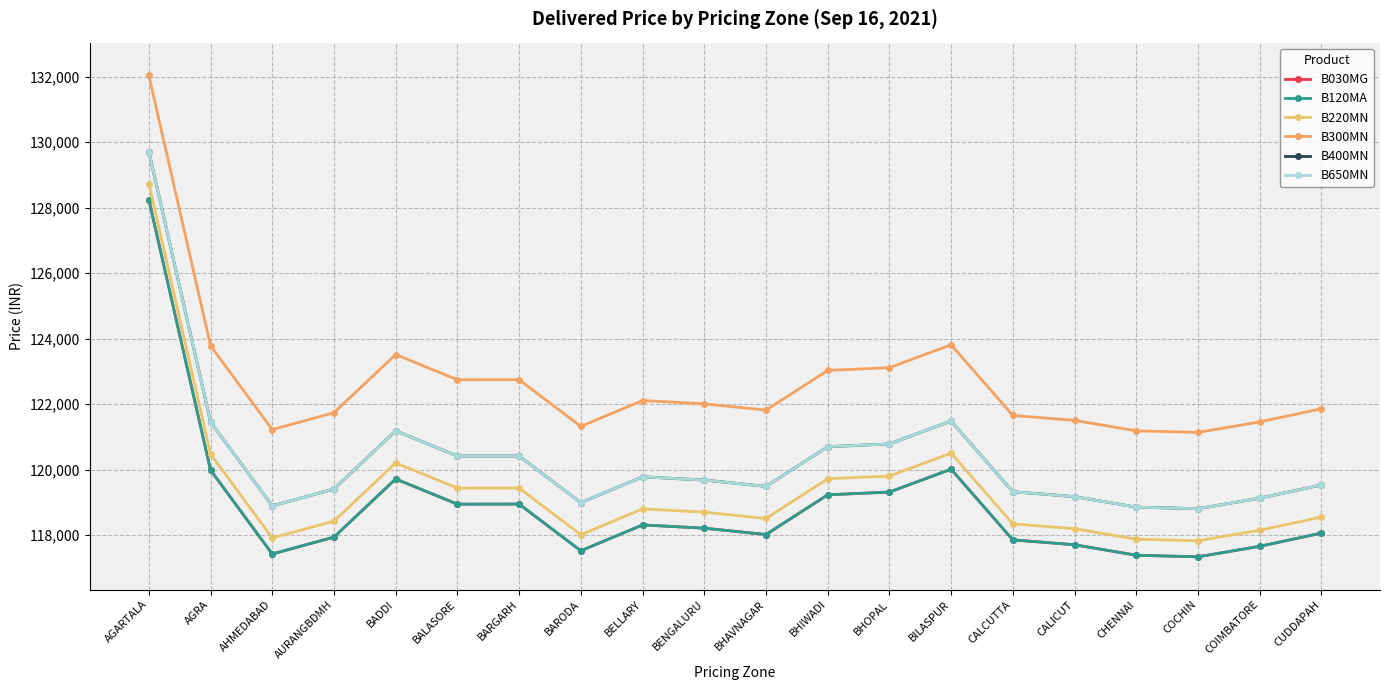

List the series in order of their peak value, lowest first.

B030MG, B120MA, B220MN, B400MN, B650MN, B300MN